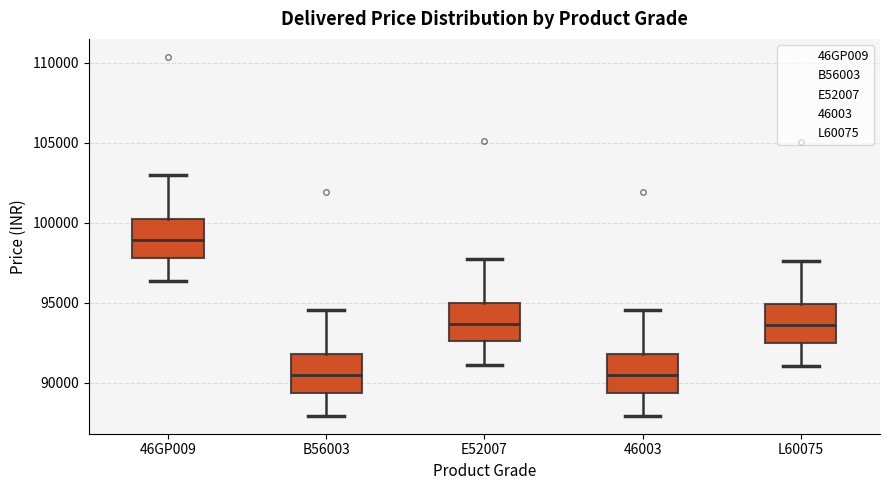

Where does the upper whisker of the box for 46003 end on the y-axis? The values are not printed on the chart, so give them approximately, as read against the axis.

94500